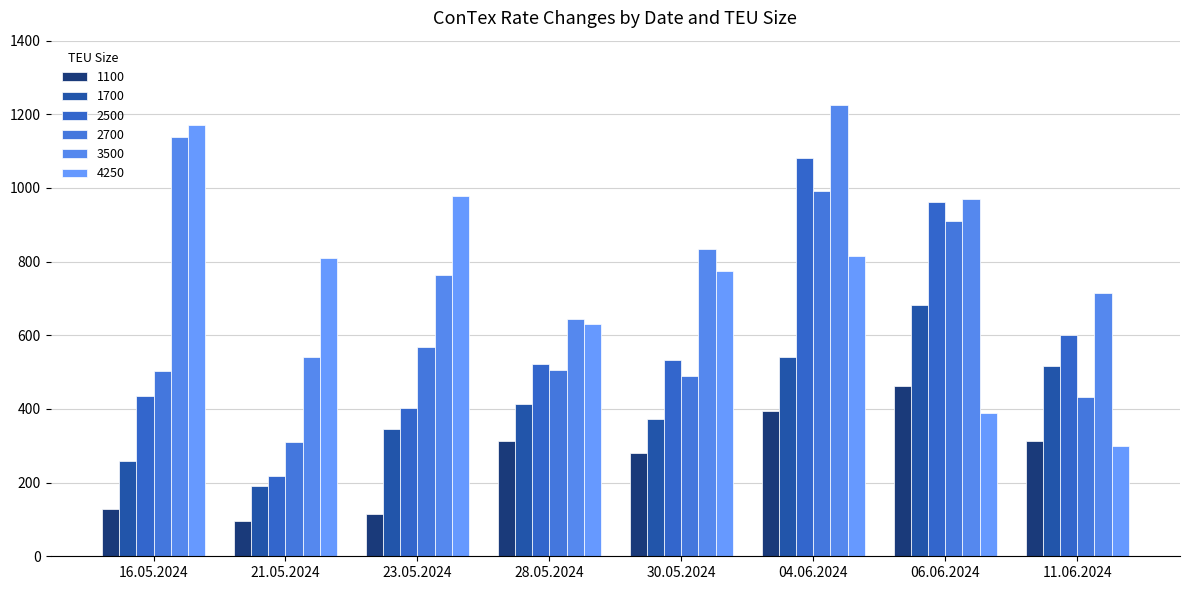

Where is 2500 nearest to the value 650?

11.06.2024